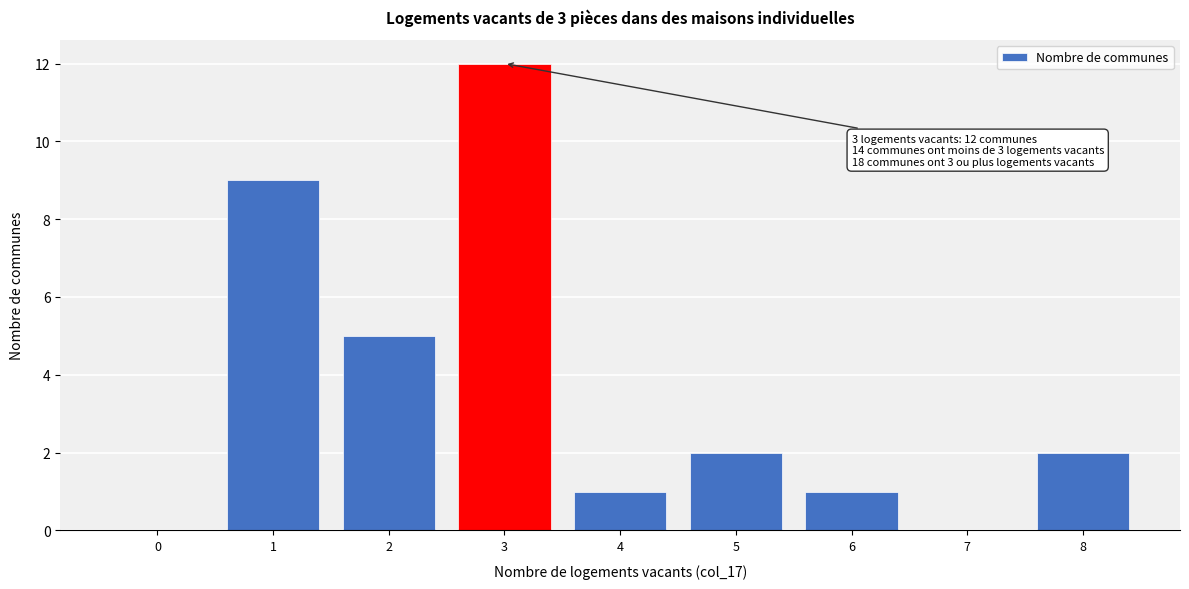

Reading left to right, extract all data points from this chart.

0=0	1=9	2=5	3=12	4=1	5=2	6=1	7=0	8=2